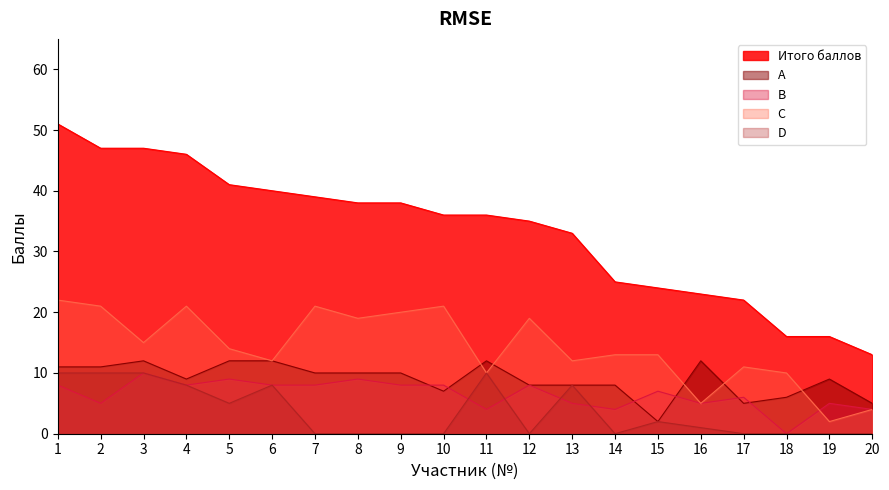

Is it true that C equals 13 at 14?

True